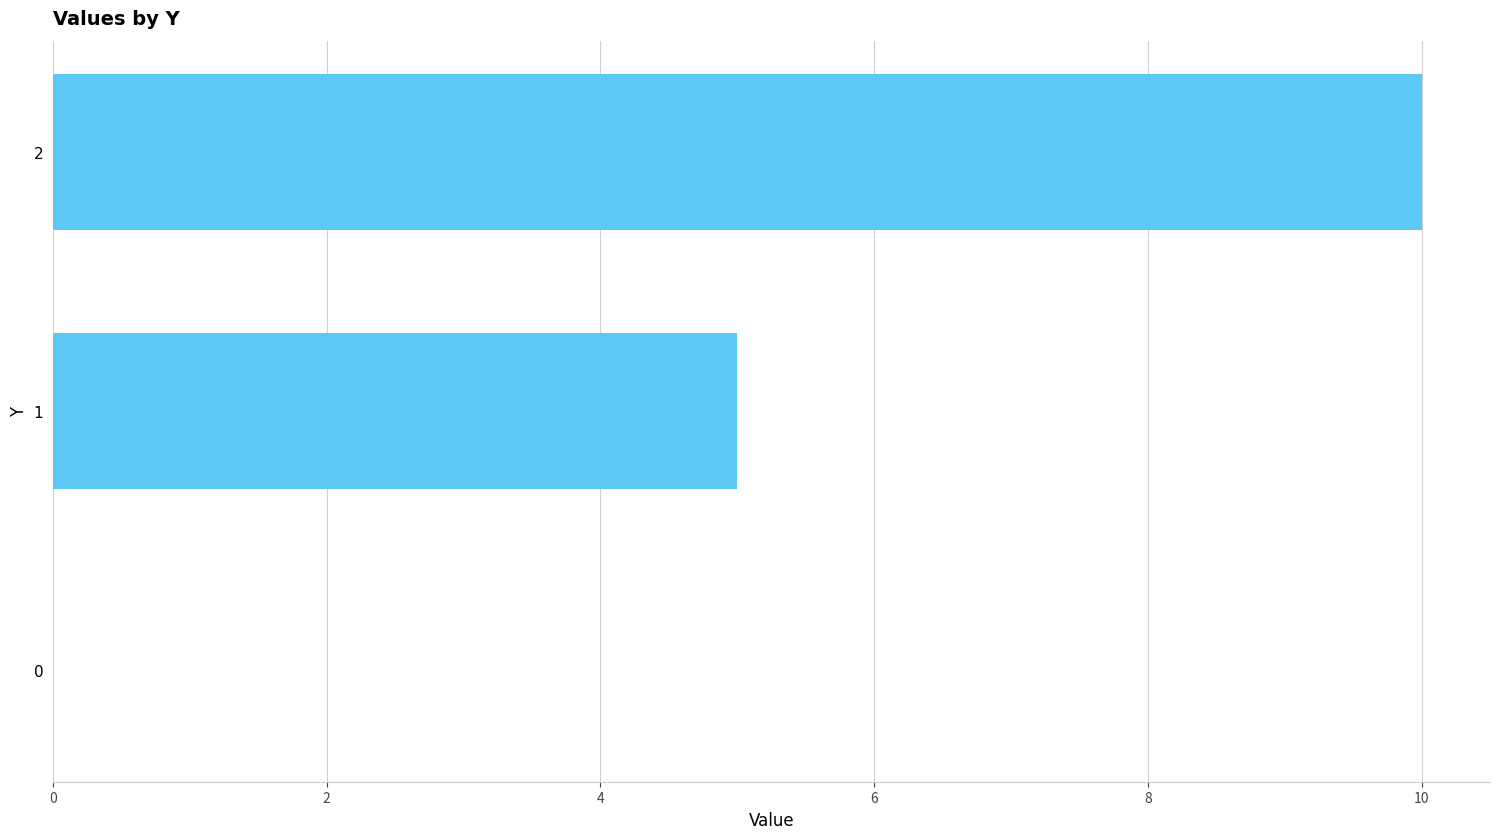

What is the change in value from 1 to 0?

-5